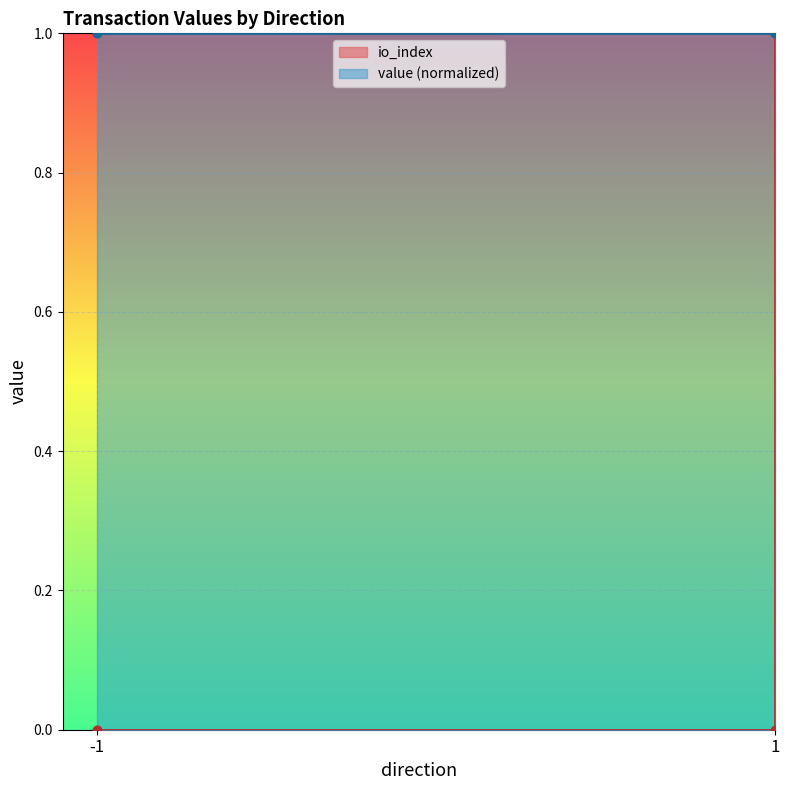

Between -1 and 1, which is larger?

-1